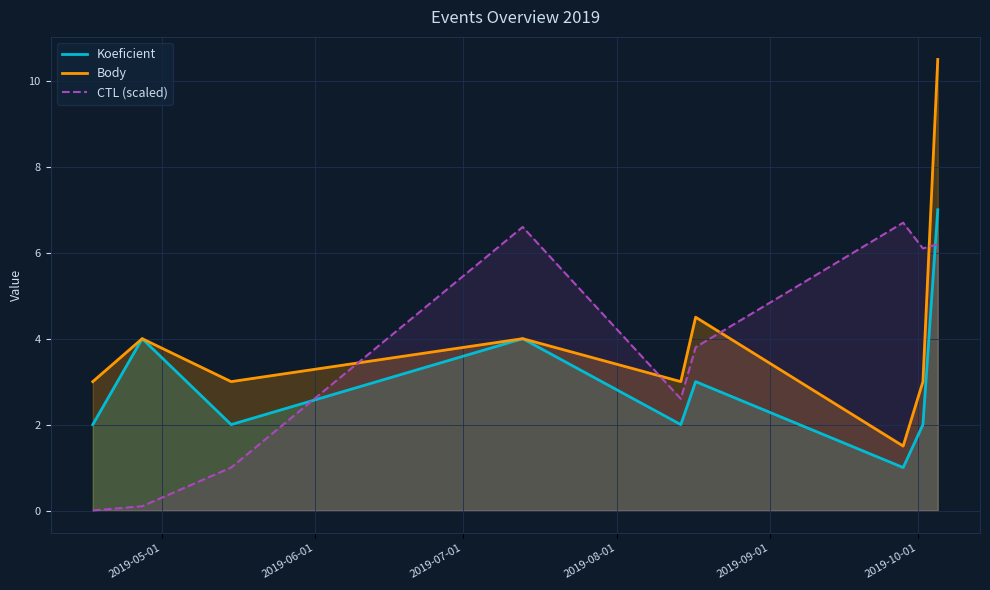

How many times do CTL (scaled) and Koeficient cross each other?

2